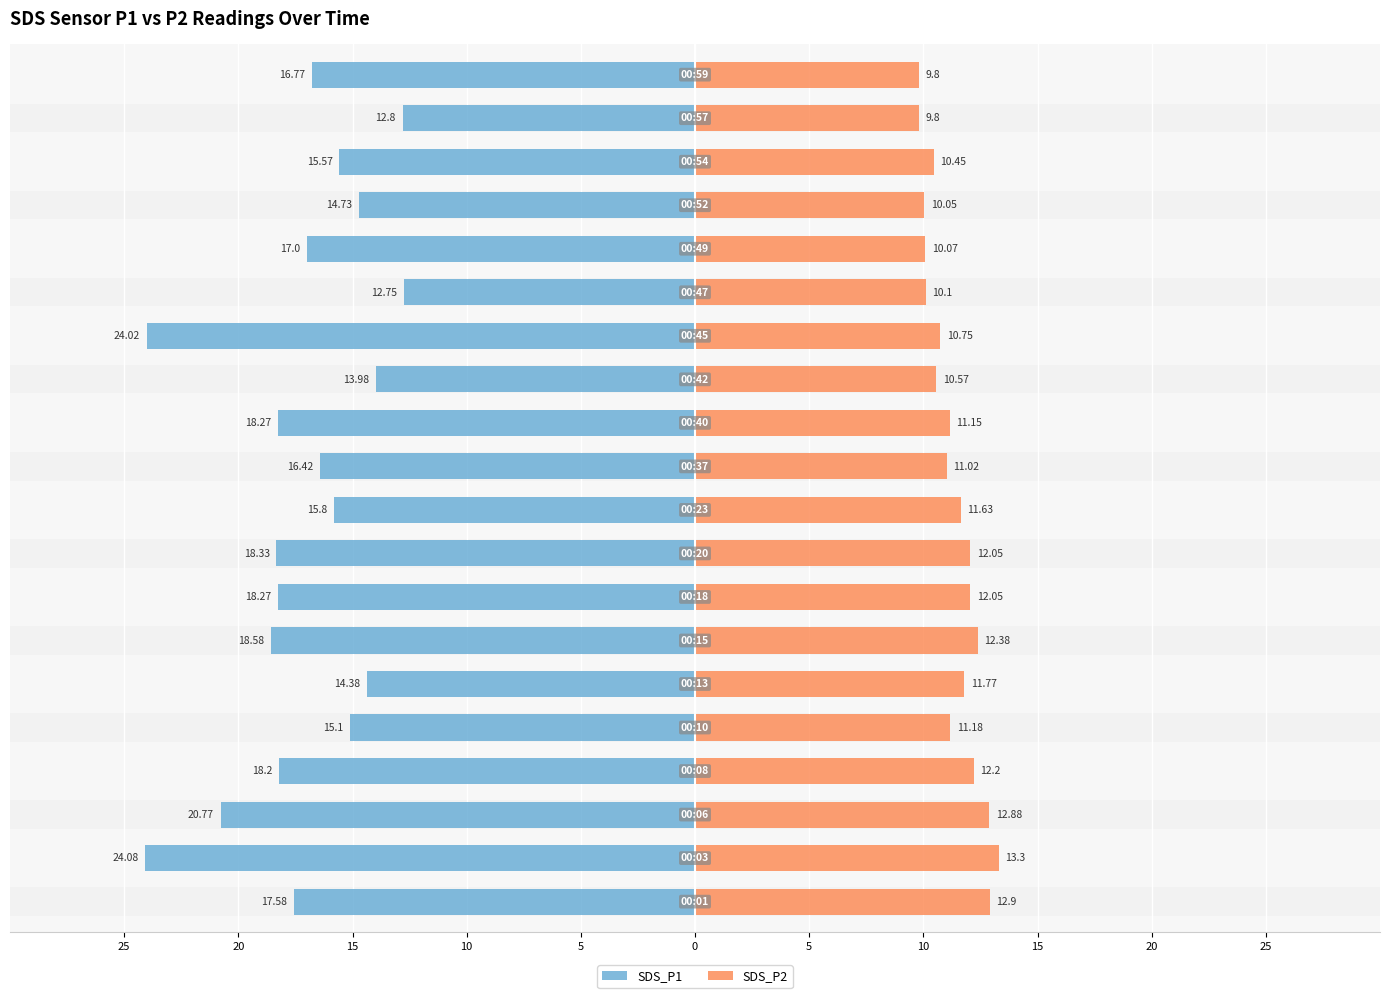

The SDS_P2 series shows 20.9 at 10. True or false?

False